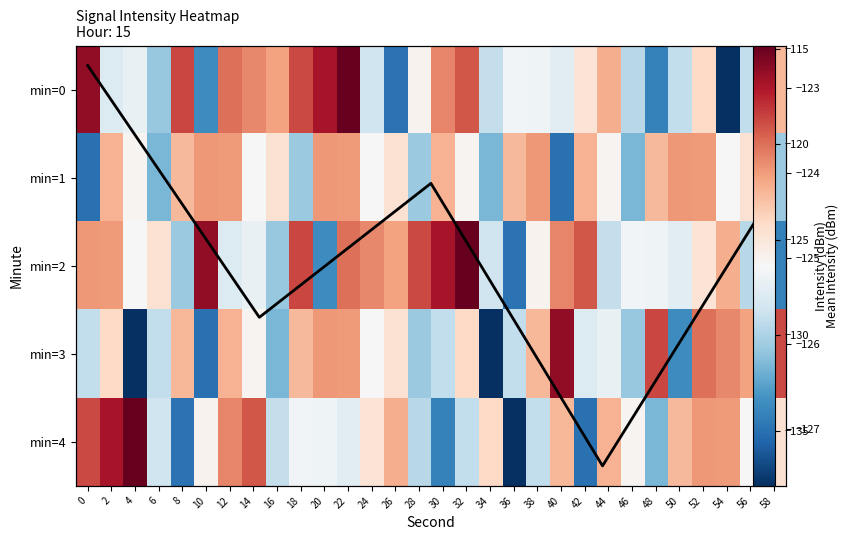

Between 28 and 56, which is larger?

28